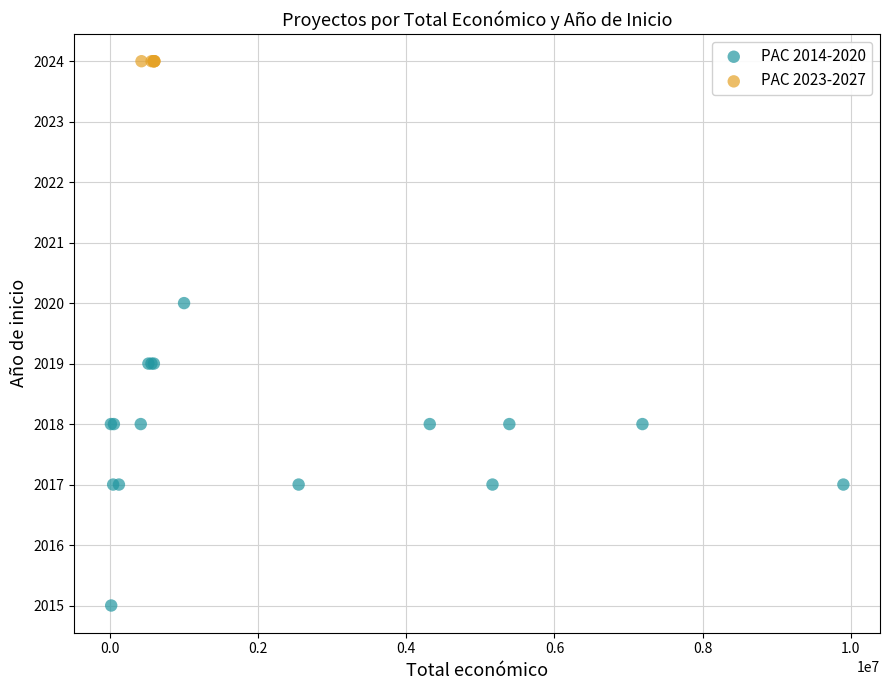

Which series contains the highest Y value?

PAC 2023-2027